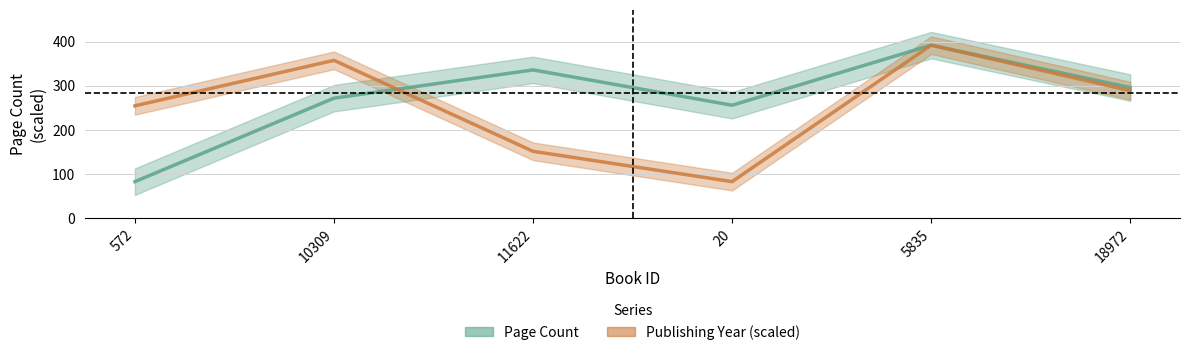

What are all the series names shown in the legend?

pageCount, publishingYear